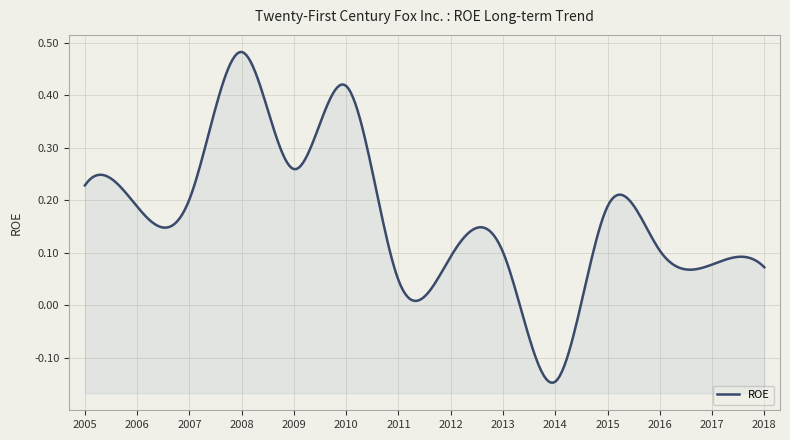

List the labels in order of value, largest first.

2008, 2010, 2009, 2005, 2007, 2015, 2006, 2016, 2013, 2012, 2017, 2018, 2011, 2014